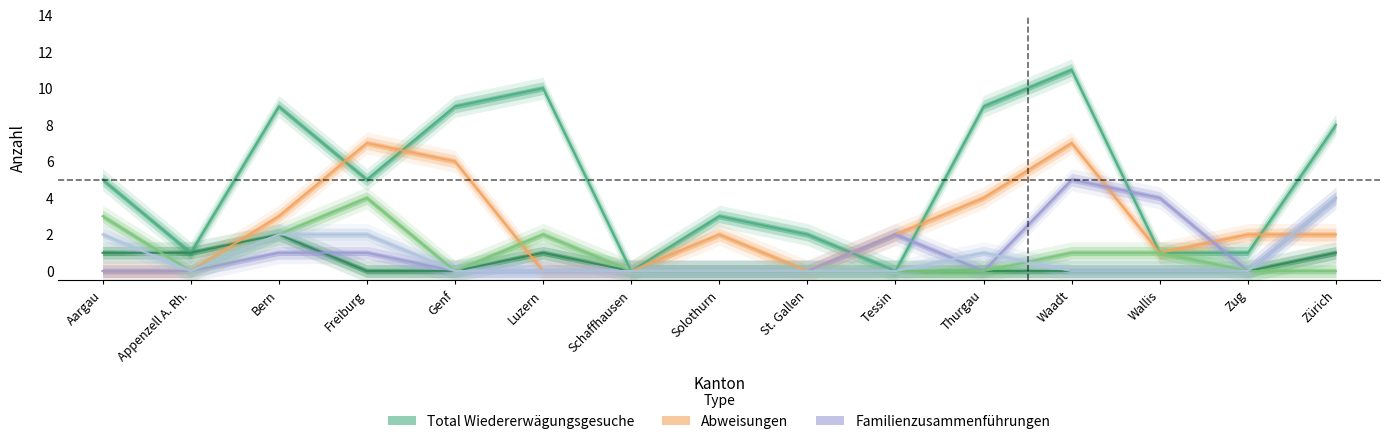

Where do Familienzusammenführungen and Nichteintreten o. VA first cross each other?

Tessin and Thurgau